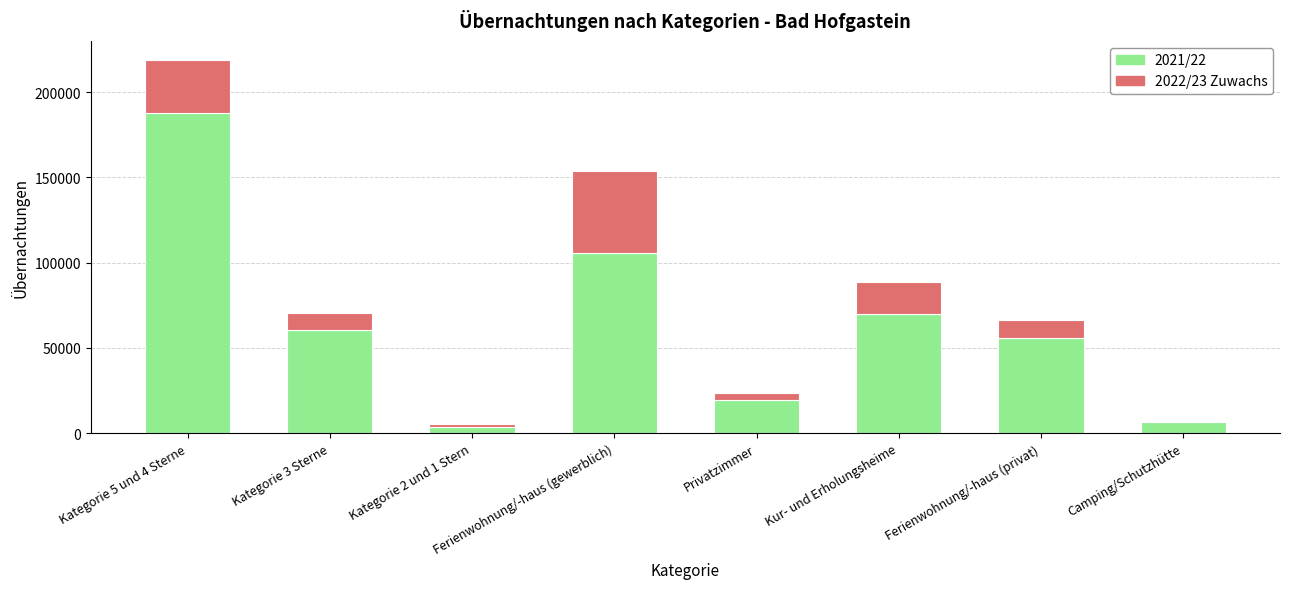

What value does the 2021/22 series have at Camping/Schutzhütte?

6836